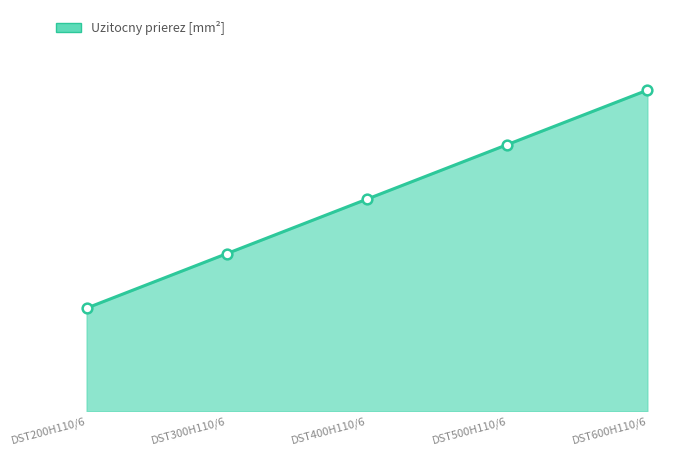

Which label corresponds to the smallest value in the chart?

DST200H110/6